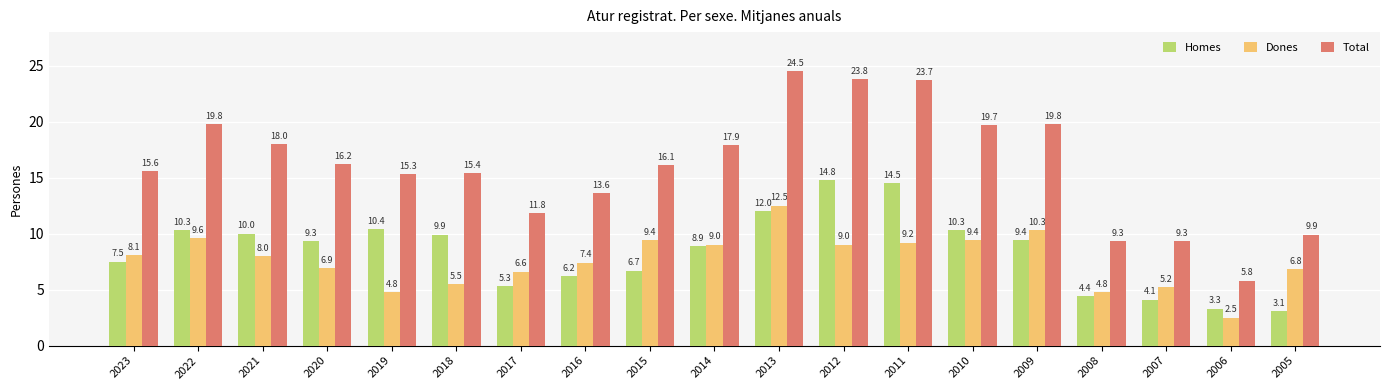

What are all the series names shown in the legend?

Homes, Dones, Total